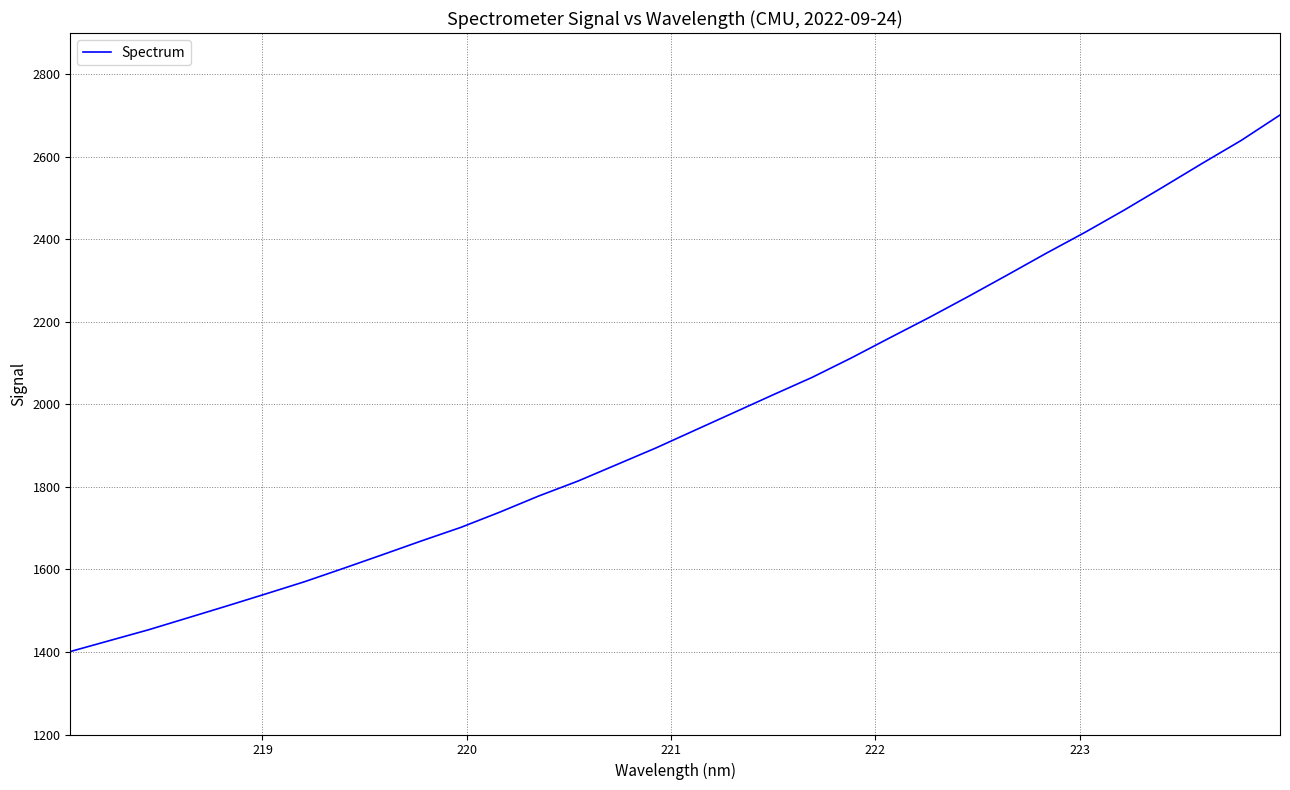

What is the maximum value shown in the chart?

2701.3